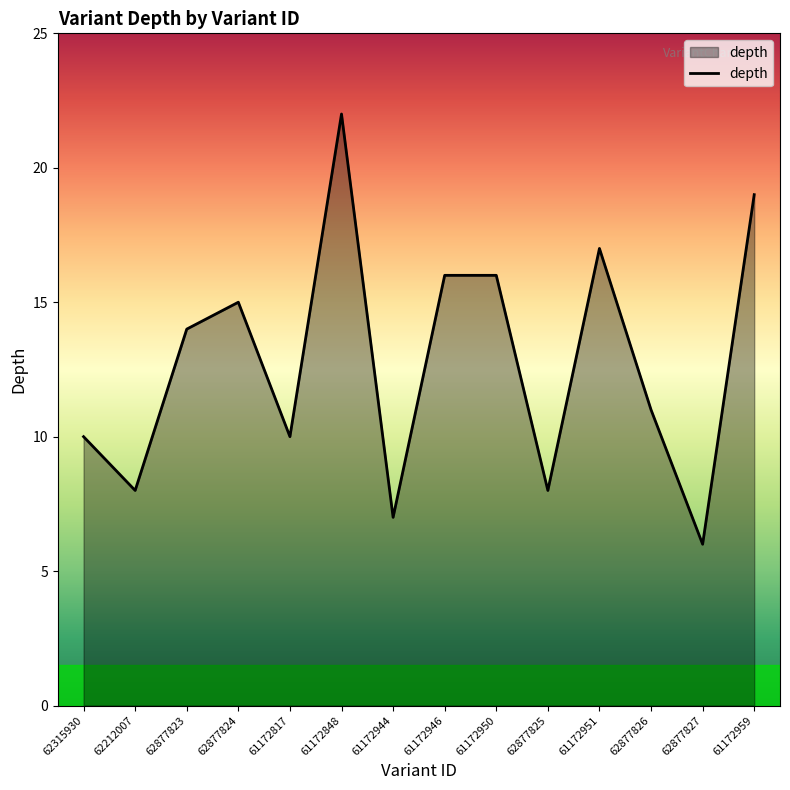

What position from the right is 62212007?

13